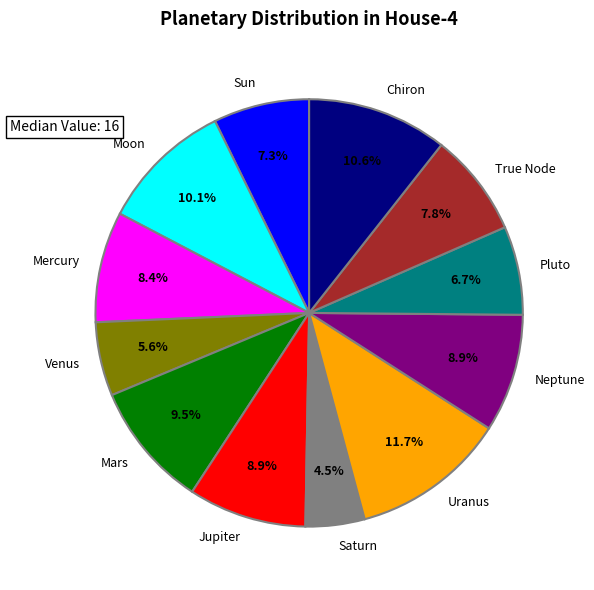

Does Saturn represent more than half of the total?

No